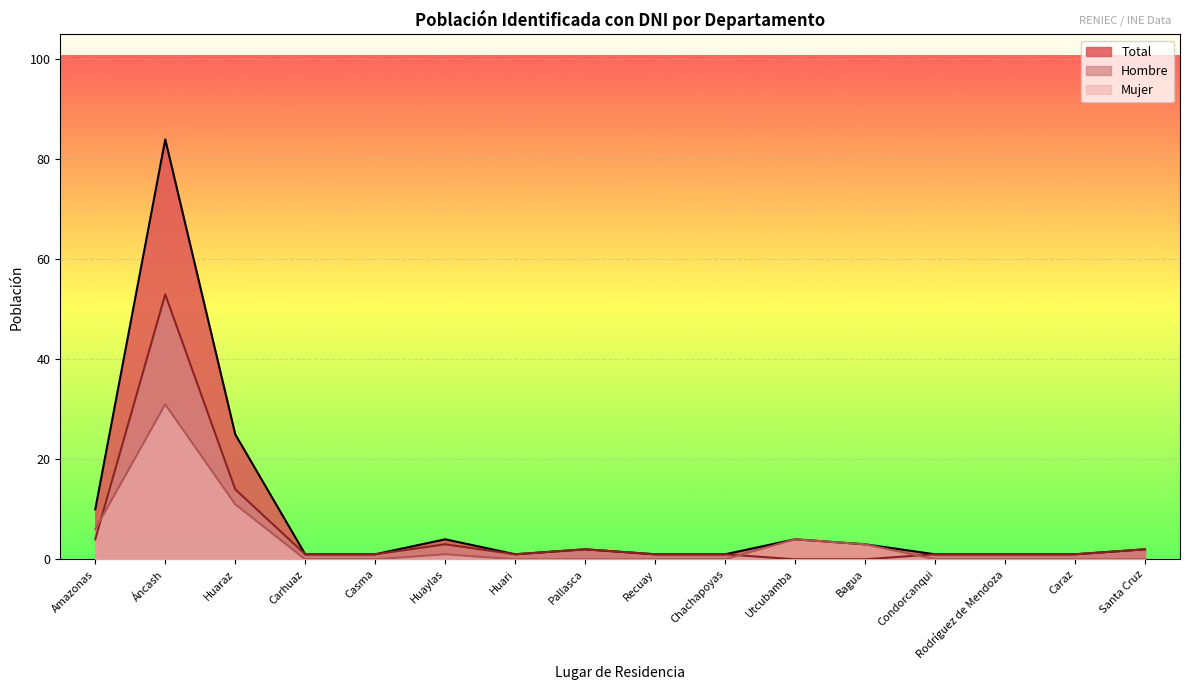

What is the average value of the Mujer series?

4